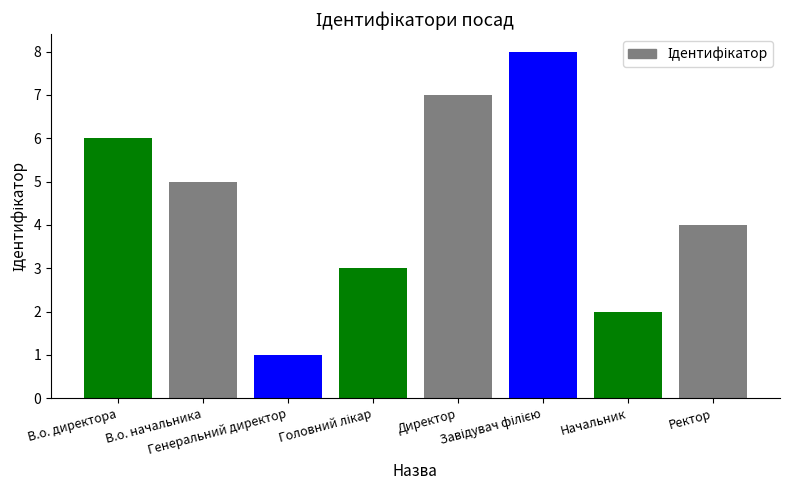

Count the values in the range 3 to 7.

5